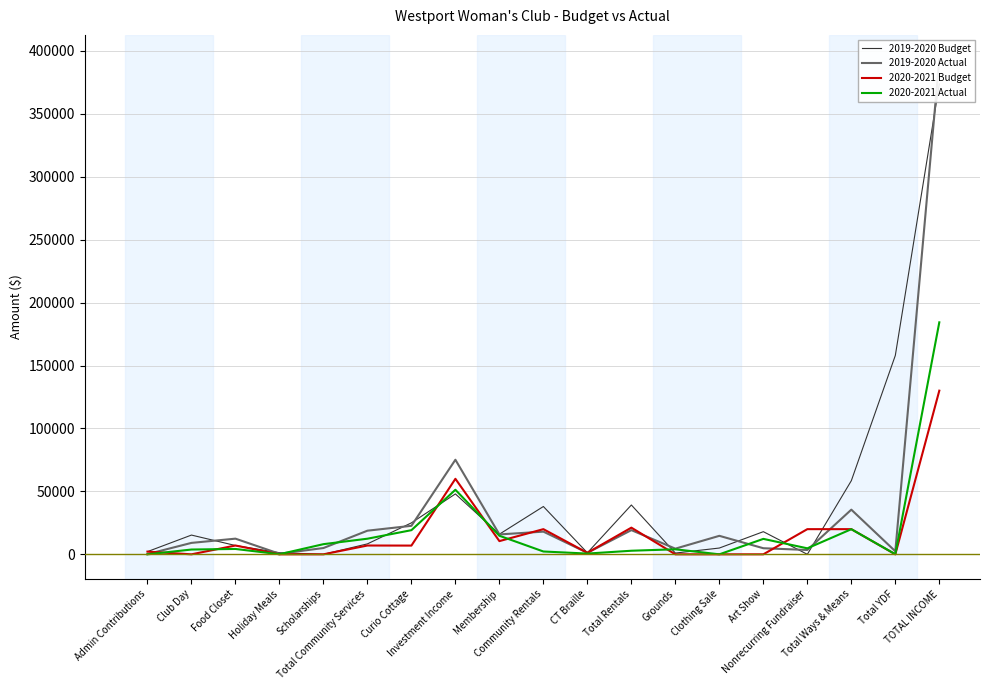

How many data points does each series have?

19